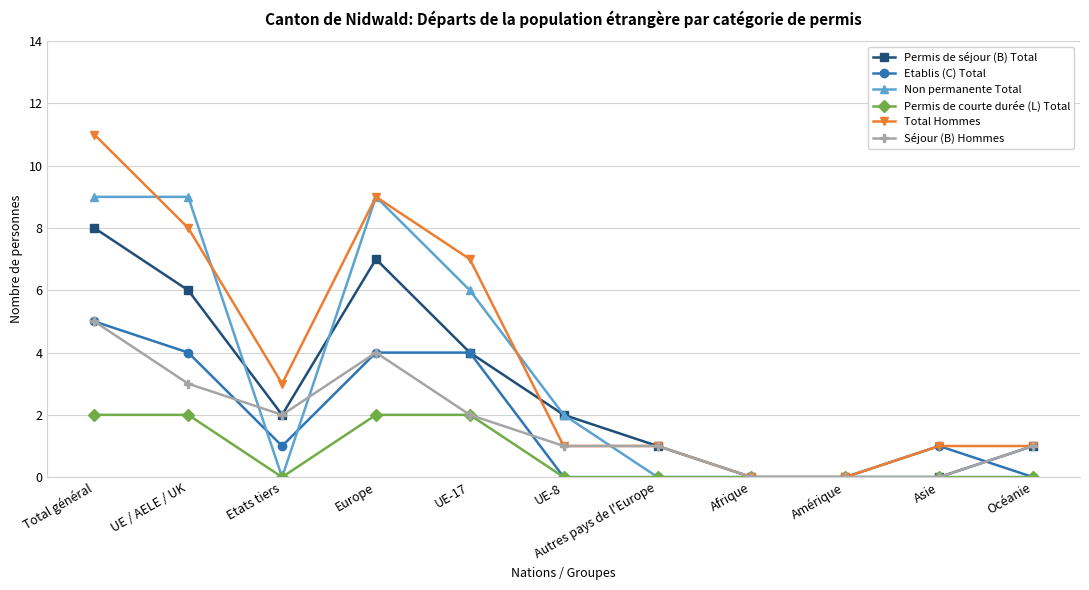

What position from the left is Asie?

10